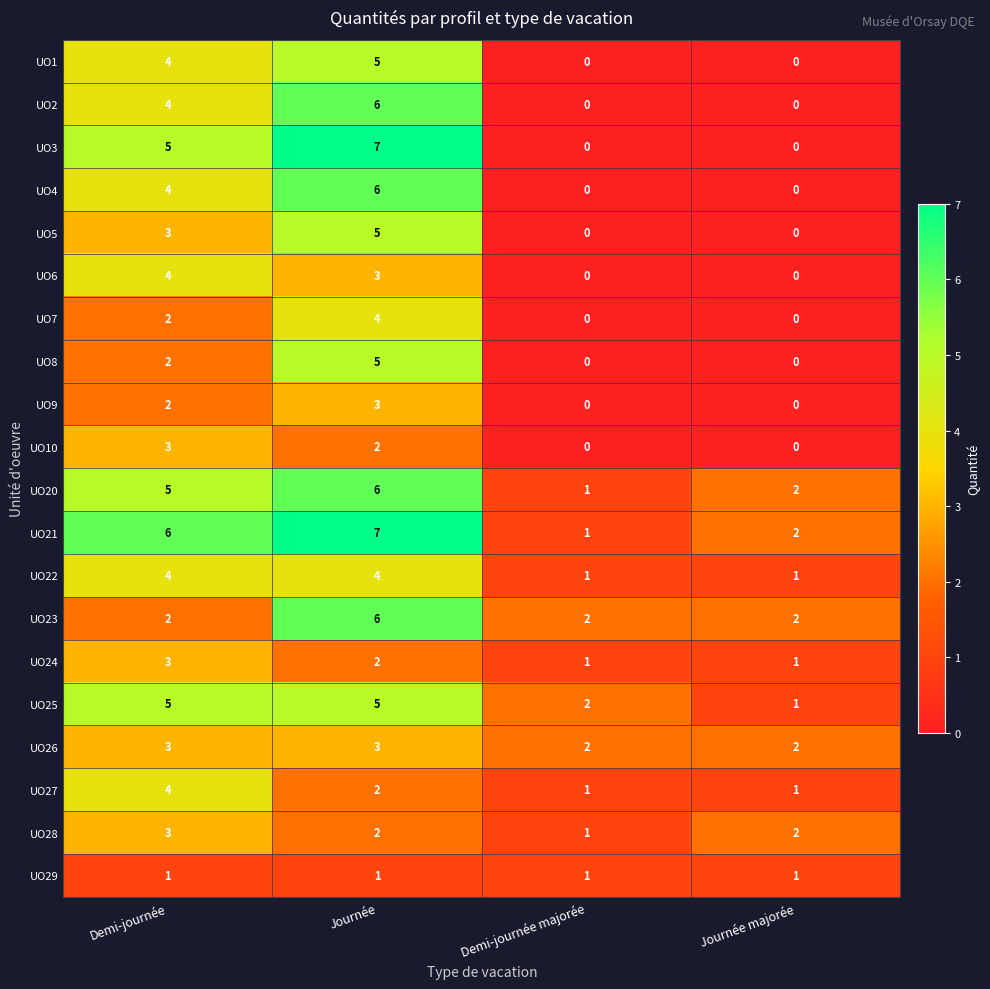

What is the spread (max minus min) of values at Demi-journée?

5